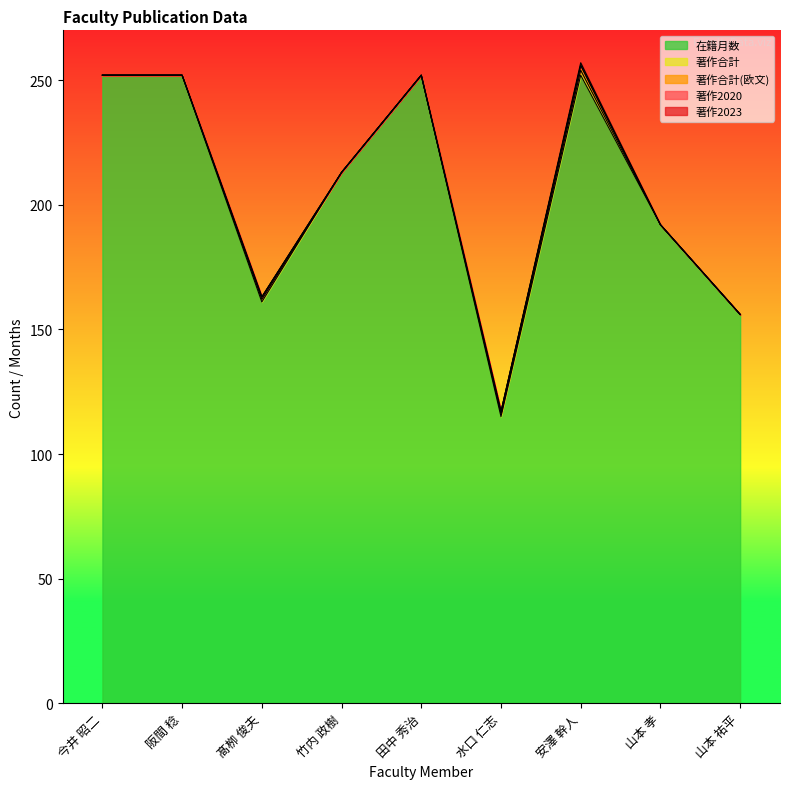

True or false: 著作2023 and 著作2020 cross at least once.

False